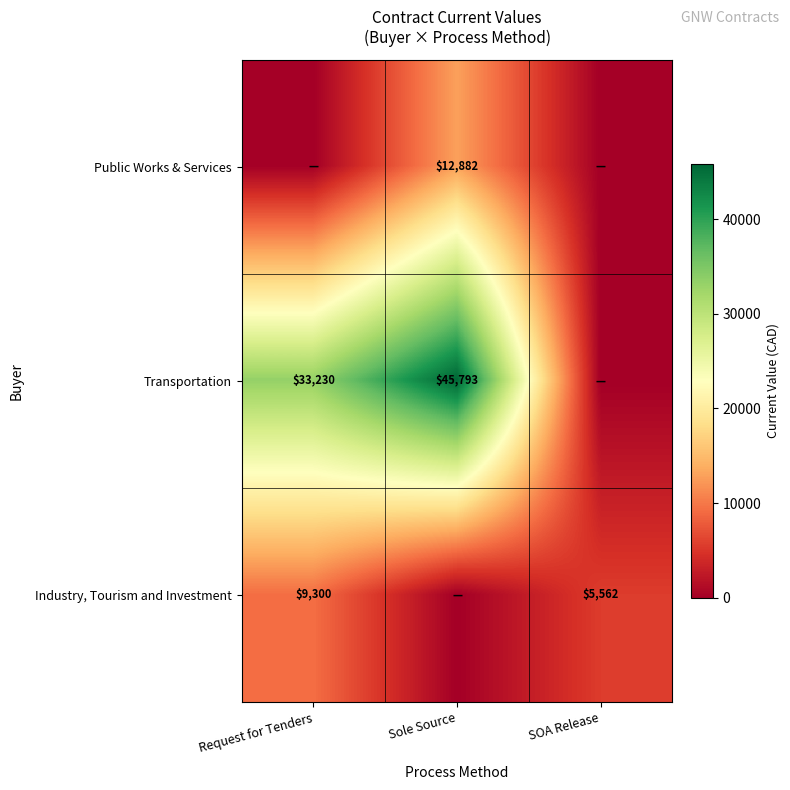

At how many categories does at least one series exceed 12521?

2